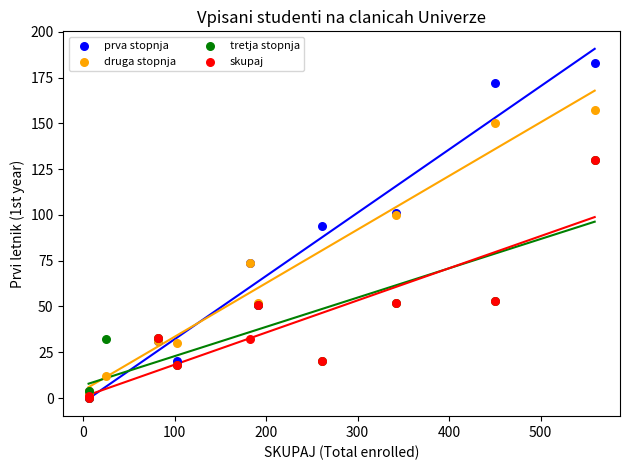

Which series contains the highest Y value?

prva stopnja